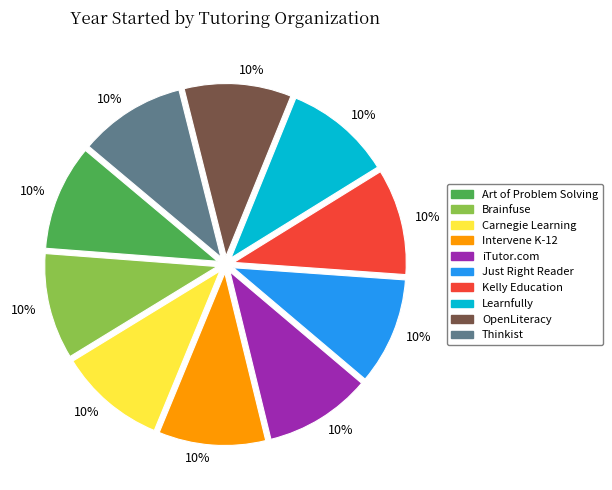

How many segments does this pie chart have?

10